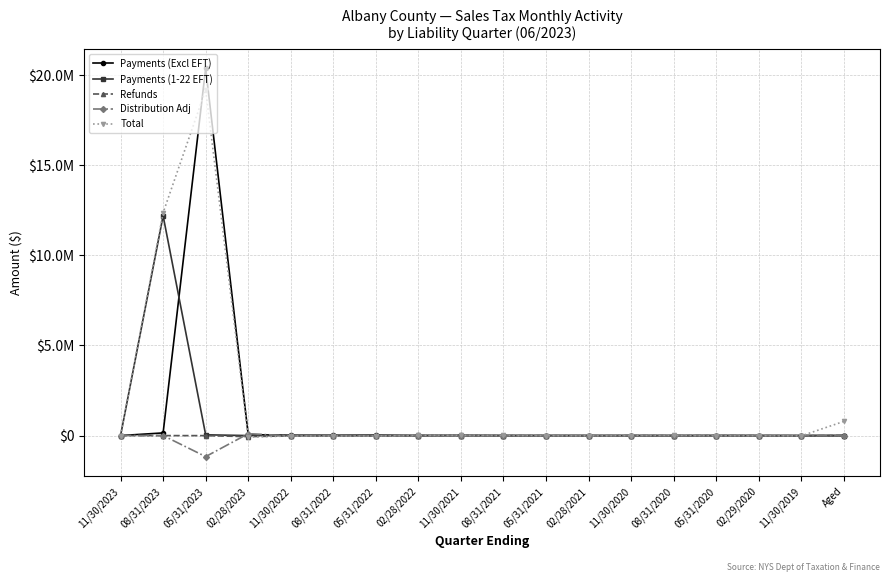

List the series in order of their peak value, lowest first.

Refunds, Distribution Adj, Payments (1-22 EFT), Total, Payments (Excl EFT)